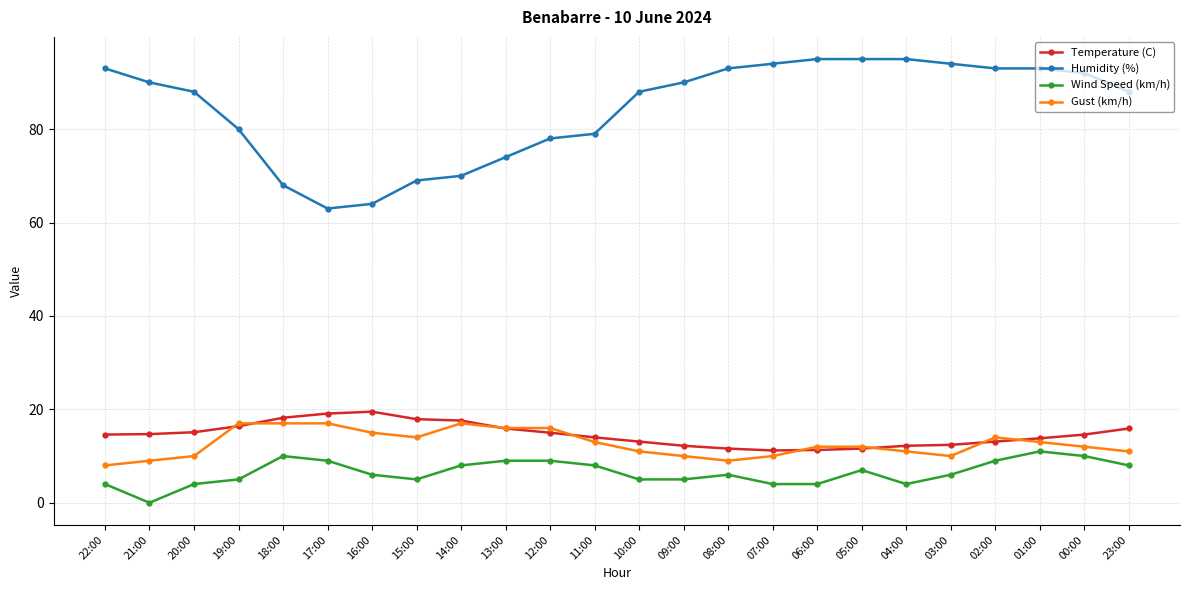

What is the sum of all Wind Speed (km/h) values?

156.0